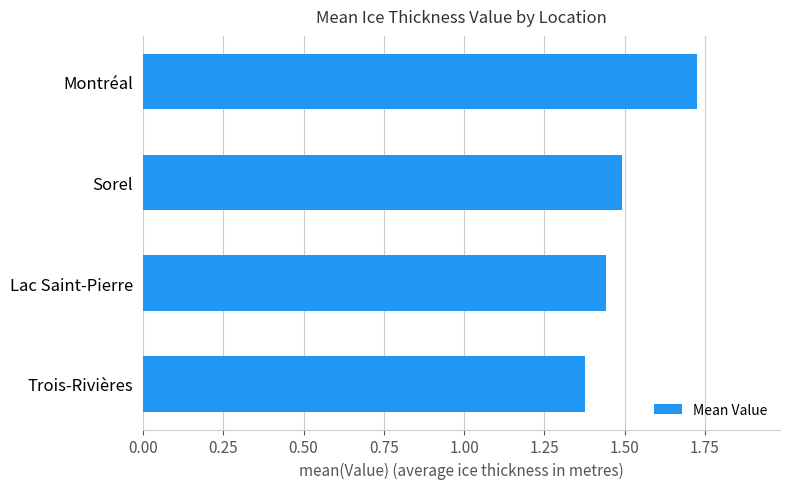

What is the average value?

1.5